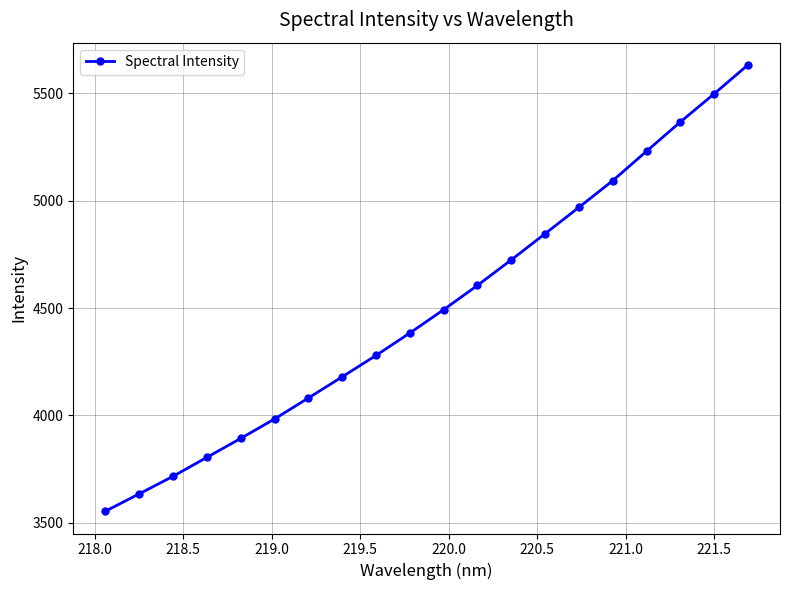

What is the value of the 11th point from the left?

4492.7